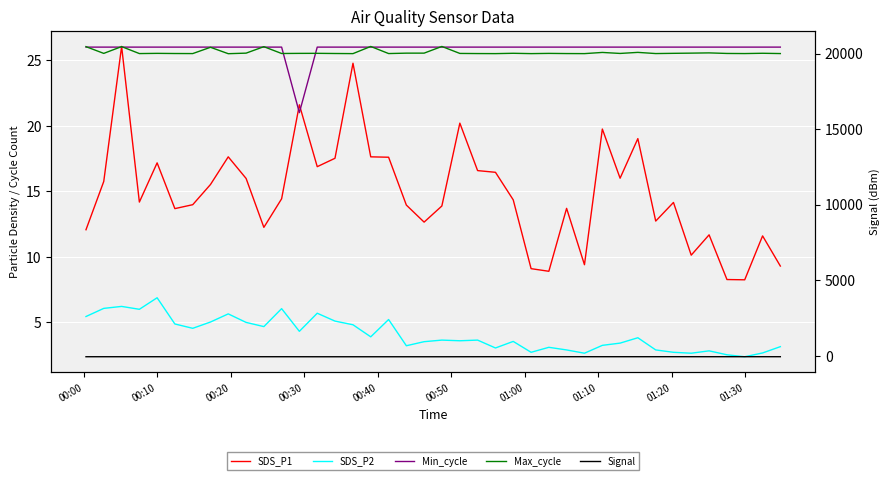

Reading left to right, list all the values displayed in this chart.

SDS_P1: 12.1	15.8	26.1	14.2	17.2	13.7	14.0	15.5	17.6	16.0	12.2	14.4	21.6	16.9	17.5	24.8	17.6	17.6	13.9	12.7	13.9	20.2	16.6	16.4	14.3	9.1	8.9	13.7	9.4	19.8	16.0	19.0	12.7	14.2	10.1	11.7	8.3	8.2	11.6	9.3
SDS_P2: 5.5	6.1	6.2	6.0	6.9	4.9	4.5	5.0	5.7	5.0	4.7	6.0	4.3	5.7	5.1	4.8	3.9	5.2	3.2	3.5	3.6	3.6	3.6	3.0	3.5	2.7	3.1	2.9	2.6	3.2	3.4	3.8	2.9	2.7	2.6	2.8	2.5	2.4	2.7	3.1
Min_cycle: 26.0	26.0	26.0	26.0	26.0	26.0	26.0	26.0	26.0	26.0	26.0	26.0	21.0	26.0	26.0	26.0	26.0	26.0	26.0	26.0	26.0	26.0	26.0	26.0	26.0	26.0	26.0	26.0	26.0	26.0	26.0	26.0	26.0	26.0	26.0	26.0	26.0	26.0	26.0	26.0
Max_cycle: 20454.0	20008.0	20458.0	19996.0	20010.0	20000.0	19996.0	20412.0	19988.0	20025.0	20453.0	20001.0	20009.0	20012.0	20001.0	19993.0	20467.0	19997.0	20024.0	20025.0	20467.0	20005.0	19997.0	19993.0	20015.0	19993.0	20008.0	19997.0	19993.0	20071.0	20005.0	20075.0	19997.0	20012.0	20025.0	20041.0	20004.0	19997.0	20016.0	19997.0
Signal: -69.0	-69.0	-69.0	-69.0	-69.0	-69.0	-69.0	-69.0	-69.0	-69.0	-69.0	-69.0	-70.0	-71.0	-71.0	-71.0	-71.0	-71.0	-71.0	-71.0	-71.0	-70.0	-69.0	-68.0	-68.0	-68.0	-68.0	-68.0	-68.0	-68.0	-68.0	-68.0	-68.0	-67.0	-68.0	-68.0	-68.0	-68.0	-68.0	-68.0